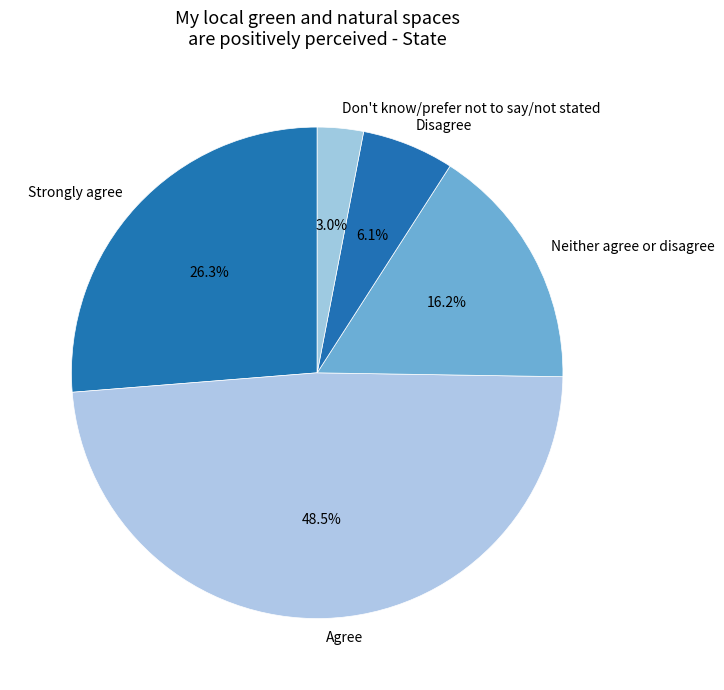

Rank the categories by value from lowest to highest.

Don't know/prefer not to say/not stated, Disagree, Neither agree or disagree, Strongly agree, Agree